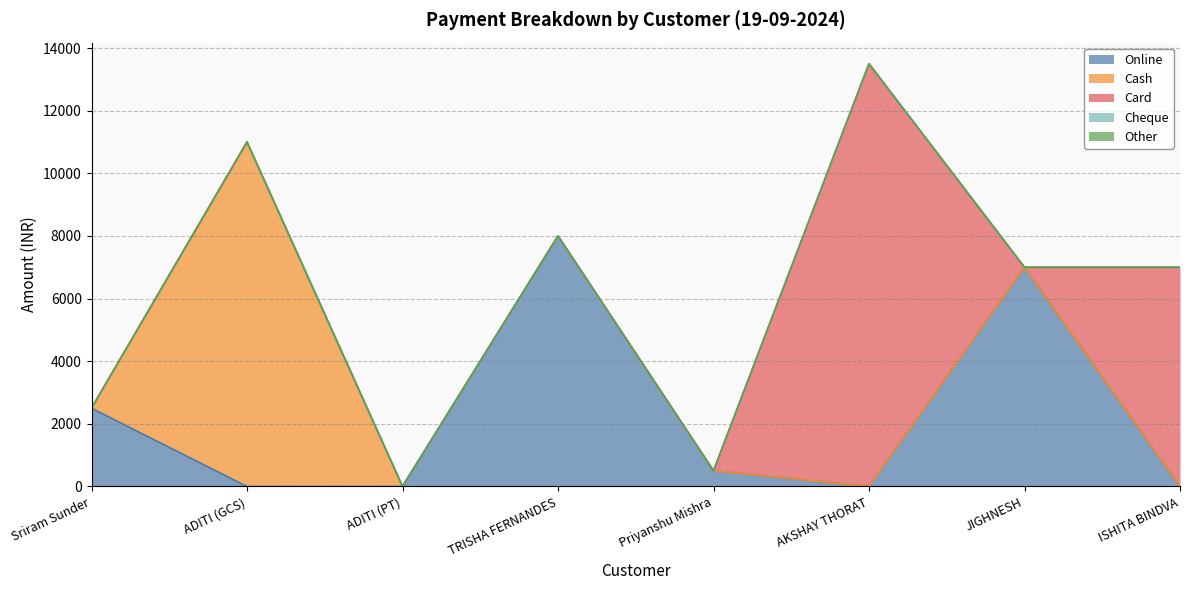

What is the label of the 4th point from the right?

Priyanshu Mishra